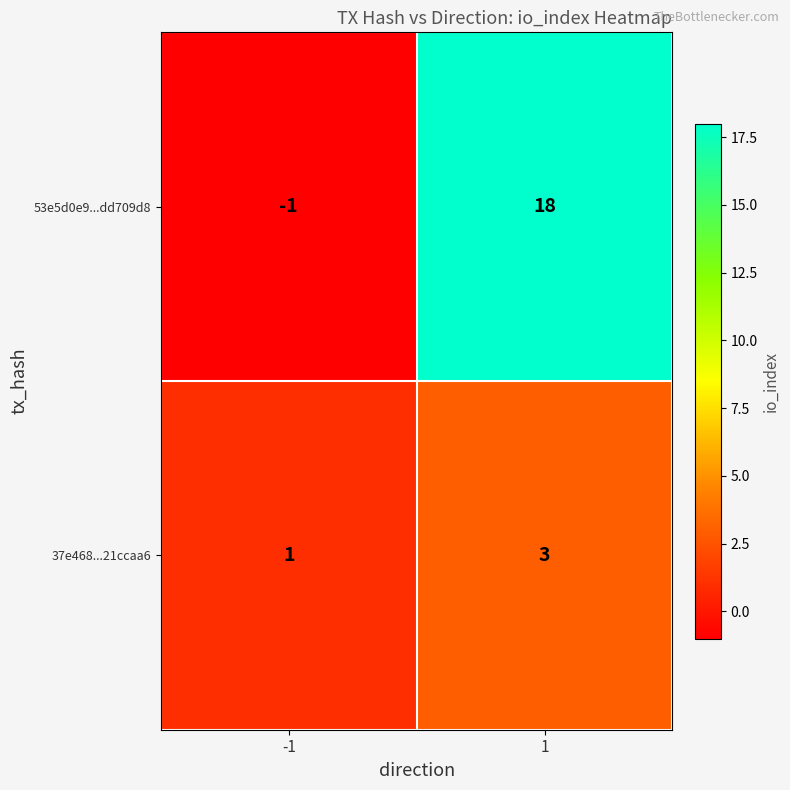

Count the number of data series in this chart.

2